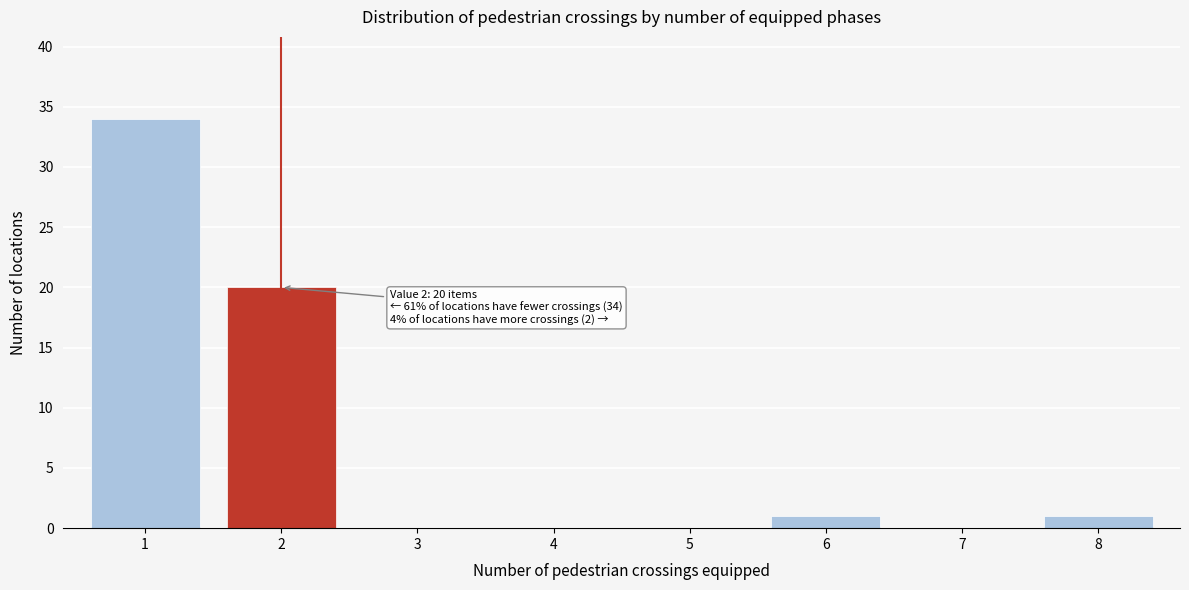

Reading left to right, what are all the values shown in this chart?

1=34	2=20	3=0	4=0	5=0	6=1	7=0	8=1